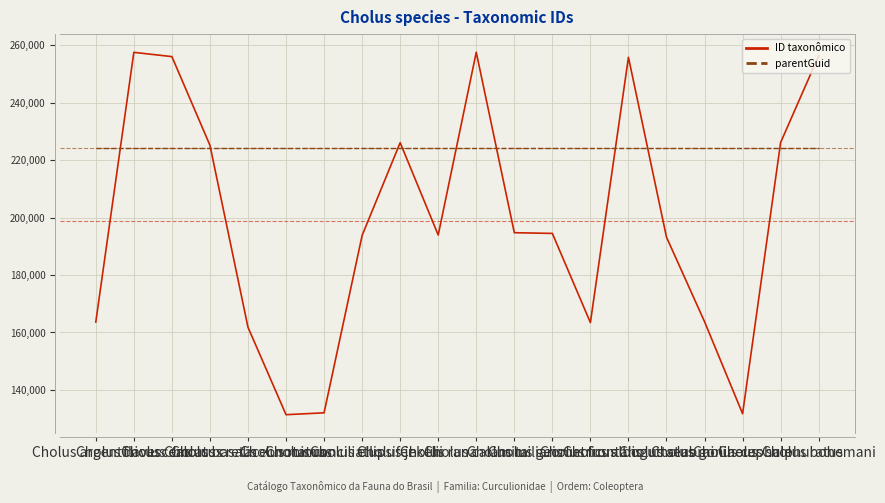

Which series has the largest total across all categories?

parentGuid